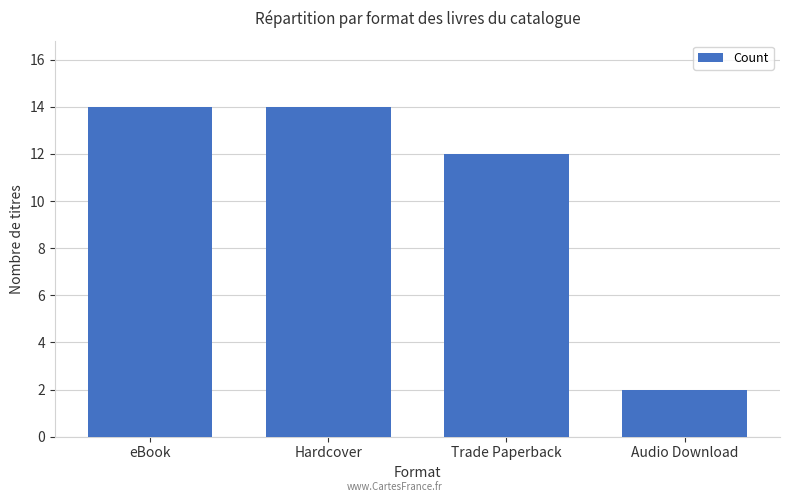

Approximately how many times larger is the value at Trade Paperback compared to Audio Download?

6.0